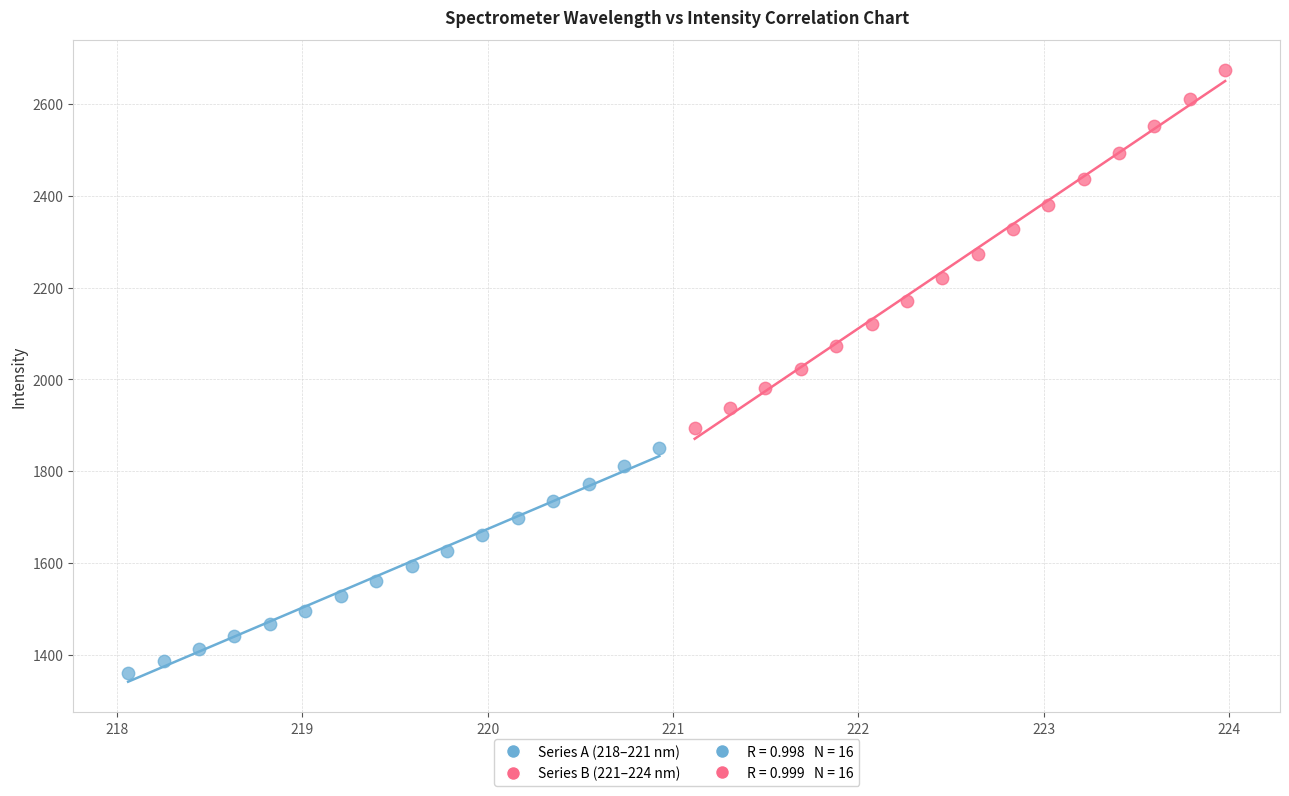

Which series reaches the maximum Y coordinate?

Series B (221–224 nm)